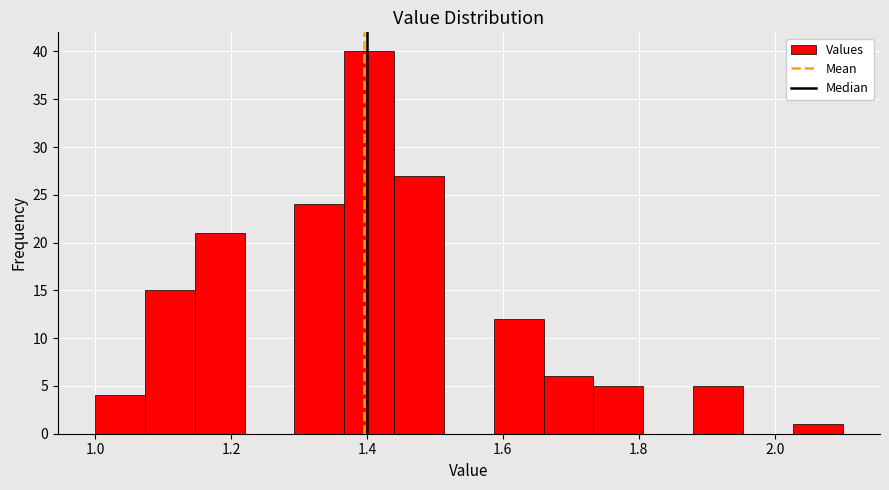

Around what value on the x-axis is the tallest bar? Give the approximate position of its centre, as read against the axis.

1.40